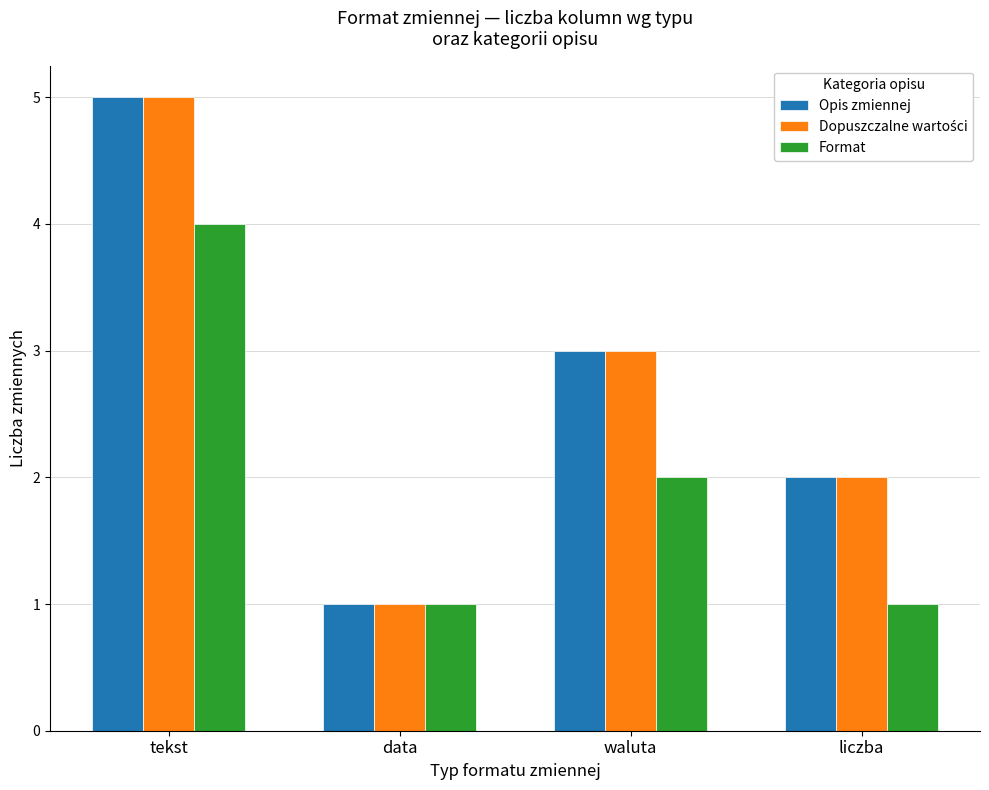

What is the value of the Opis zmiennej bar at the 3rd from the left?

3